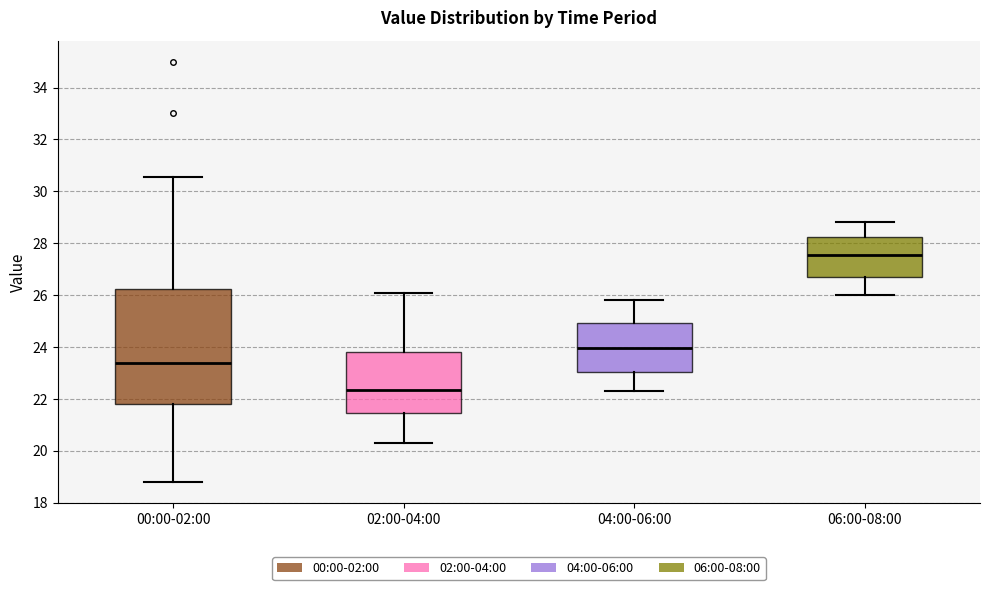

Which box's median line is the lowest?

02:00-04:00